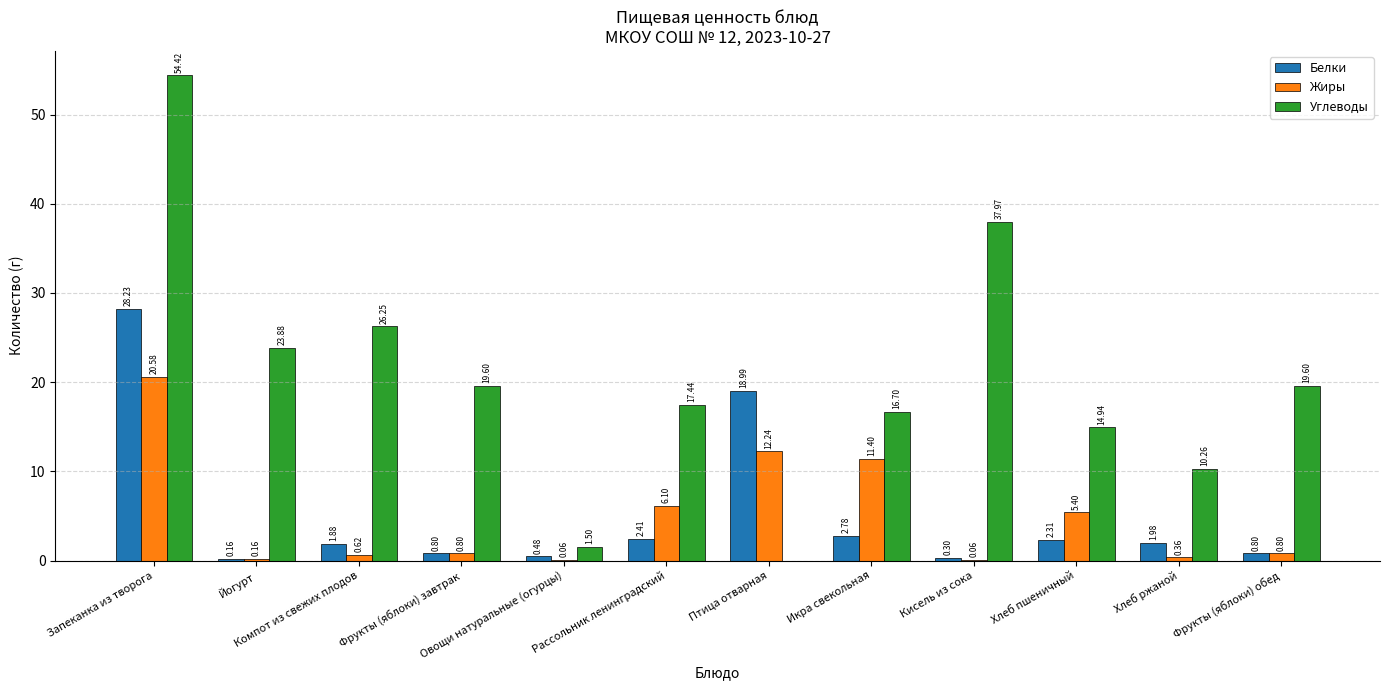

At which label is Жиры closest to 10?

Икра свекольная